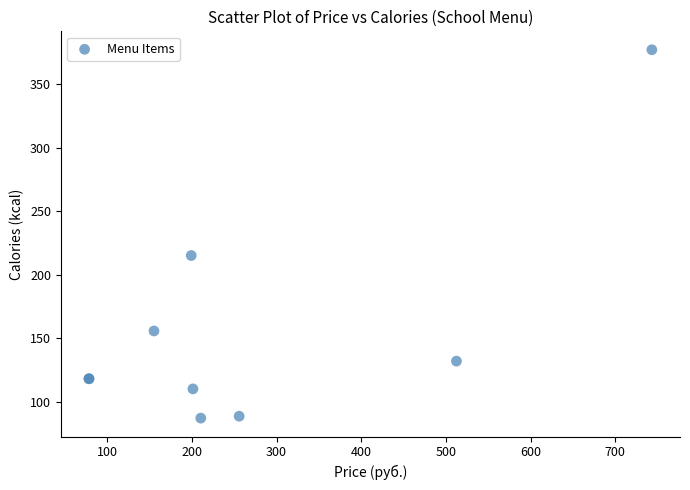

What Y value in the scatter plot is closest to 232?

215.0